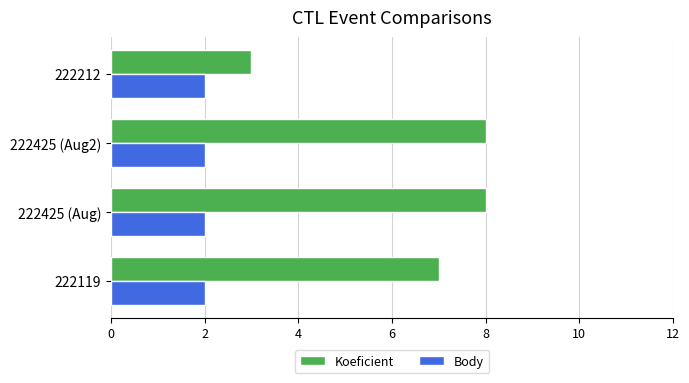

What is the minimum value for Body?

2